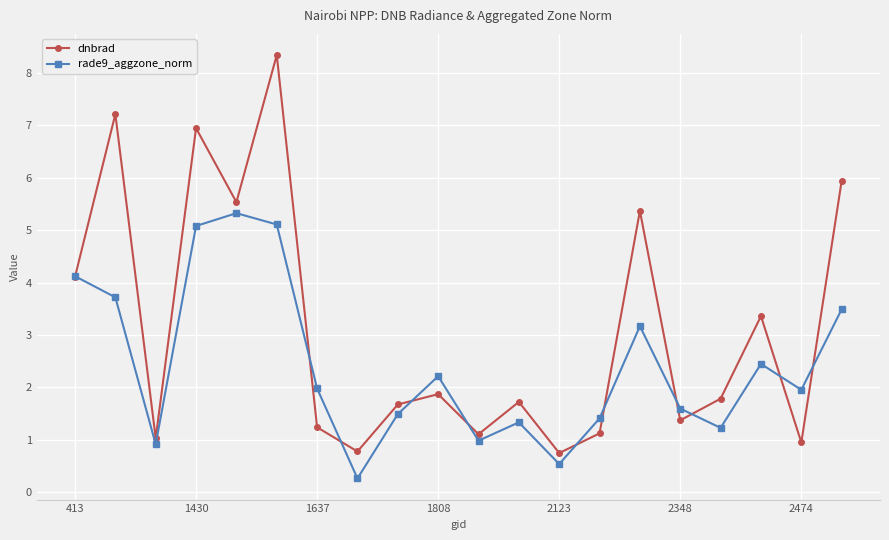

What is the sum of all dnbrad values?

62.2